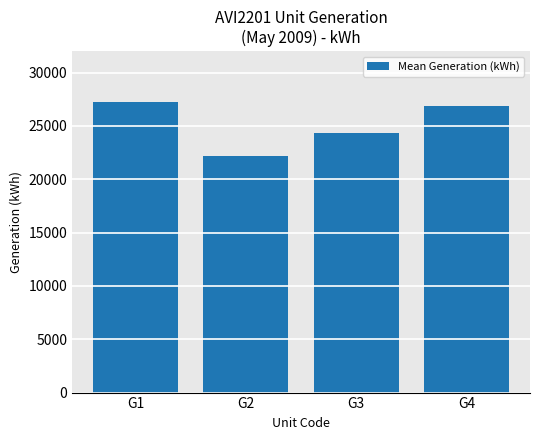

How many bars are there in total?

4